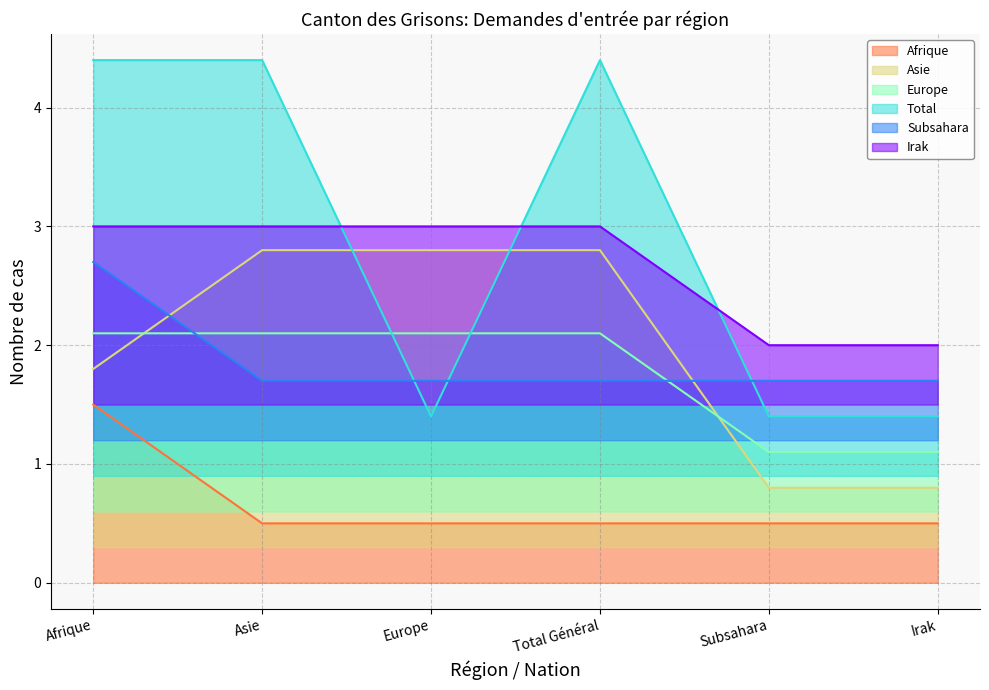

How many categories are shown in the chart?

6